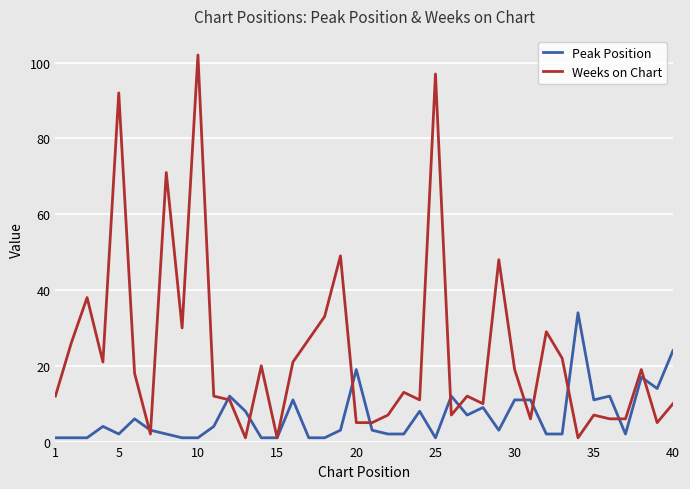

Rank the series by their average value, from lowest to highest.

Peak Position, Weeks on Chart